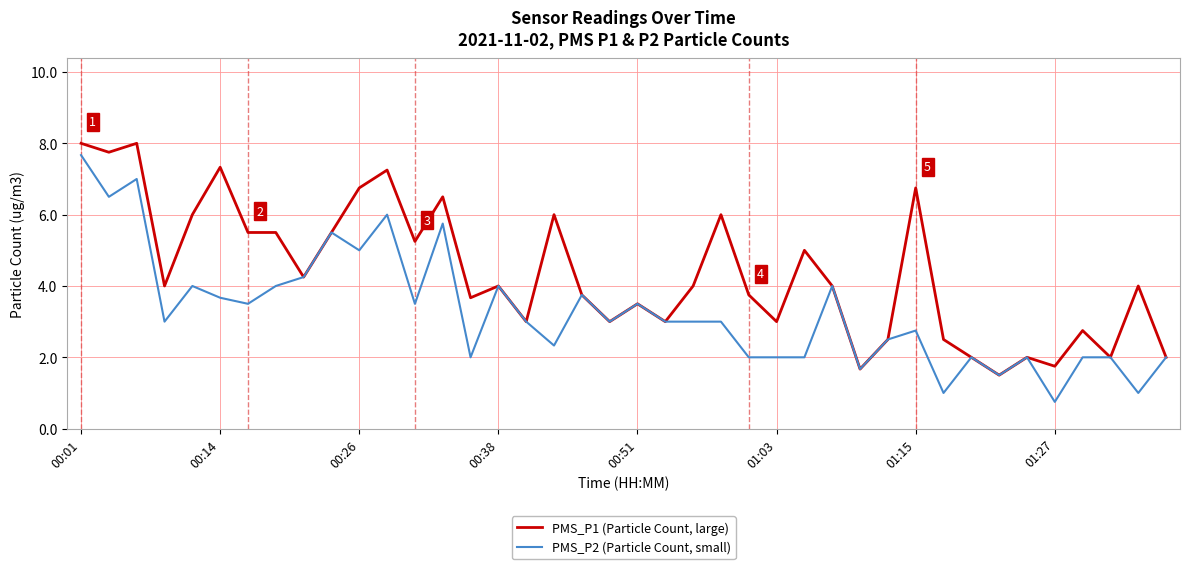

How many distinct data groups are displayed?

2